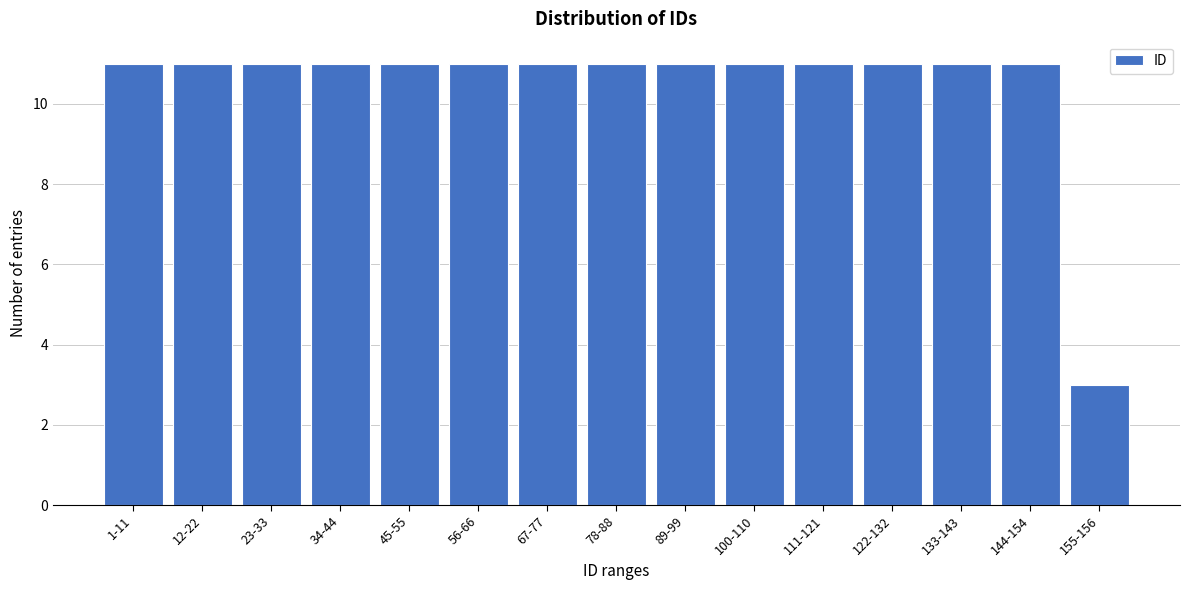

Reading right to left, transcribe all the data shown in this chart.

3	11	11	11	11	11	11	11	11	11	11	11	11	11	11